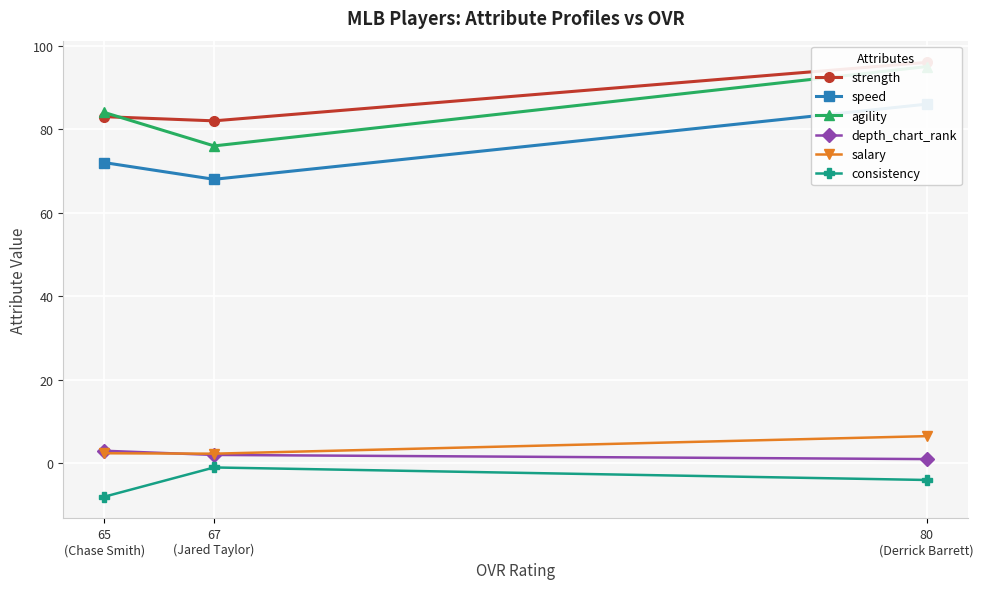

What is the sum of all depth_chart_rank values?

6.0